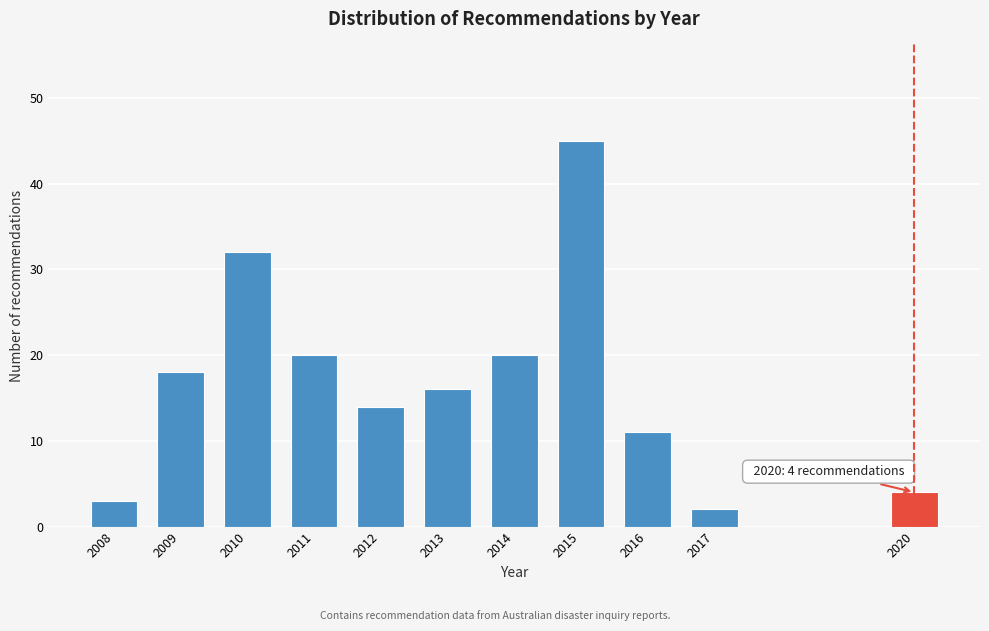

Reading left to right, extract all data points from this chart.

3	18	32	20	14	16	20	45	11	2	4